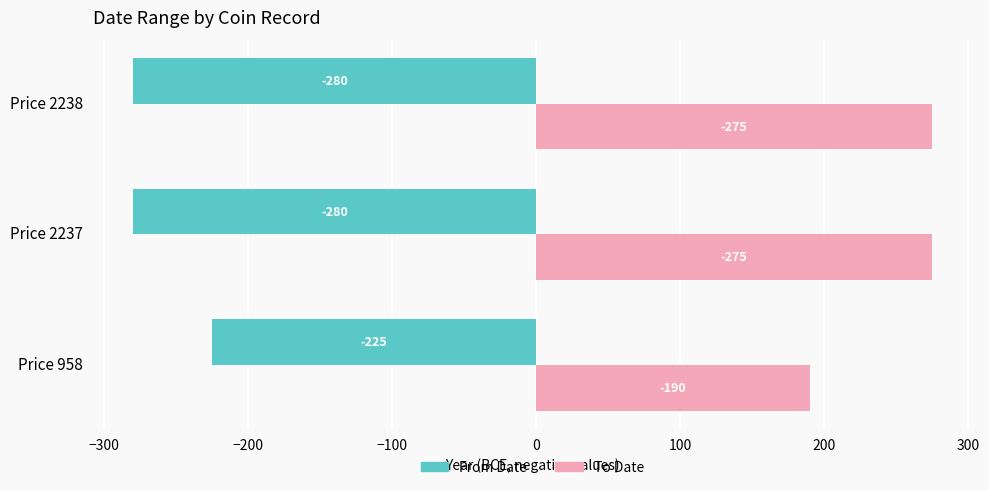

Which series has the largest total across all categories?

To Date